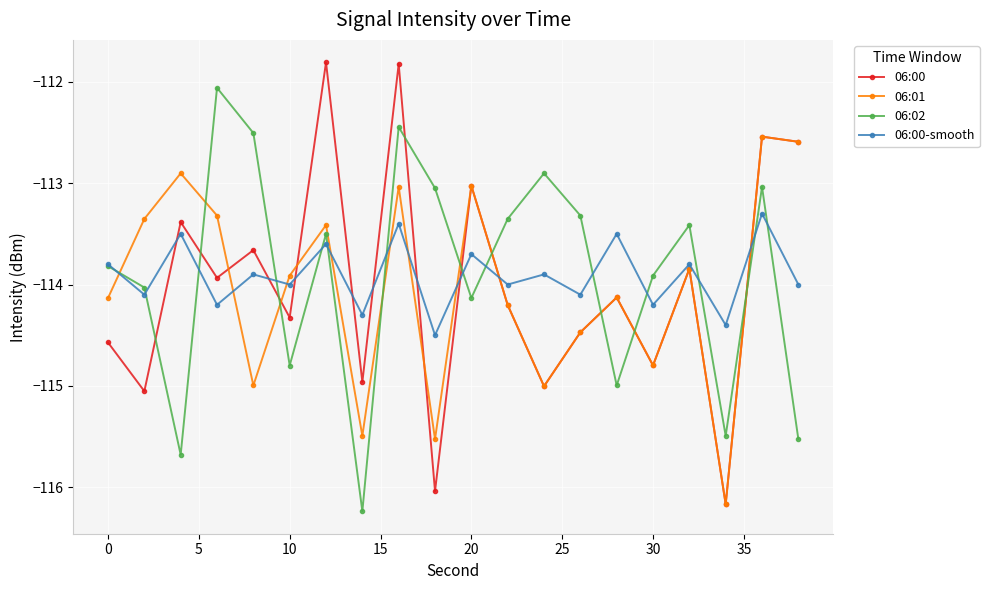

List the series in order of their peak value, lowest first.

06:00-smooth, 06:01, 06:02, 06:00